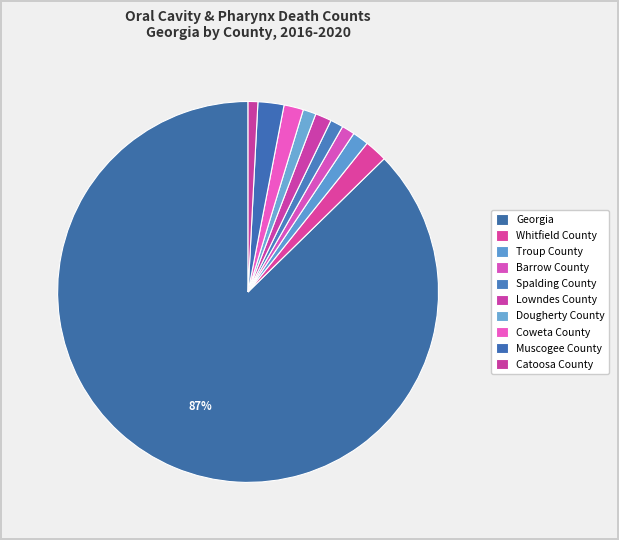

Count the number of slices in the pie.

10